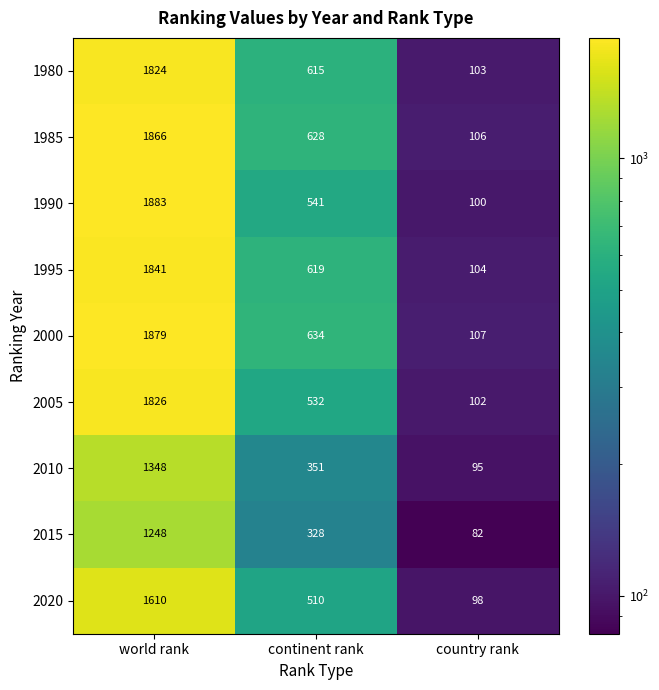

True or false: 2005 has a value of 70 at country rank.

False